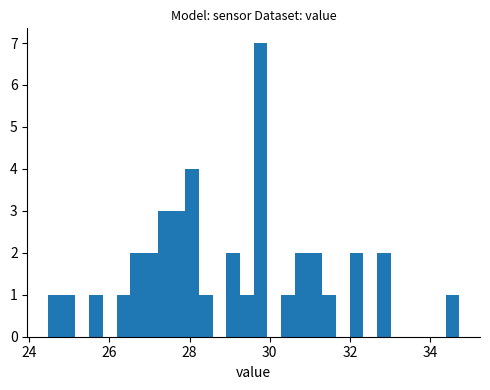

Around what value on the x-axis is the tallest bar? Give the approximate position of its centre, as read against the axis.

29.8